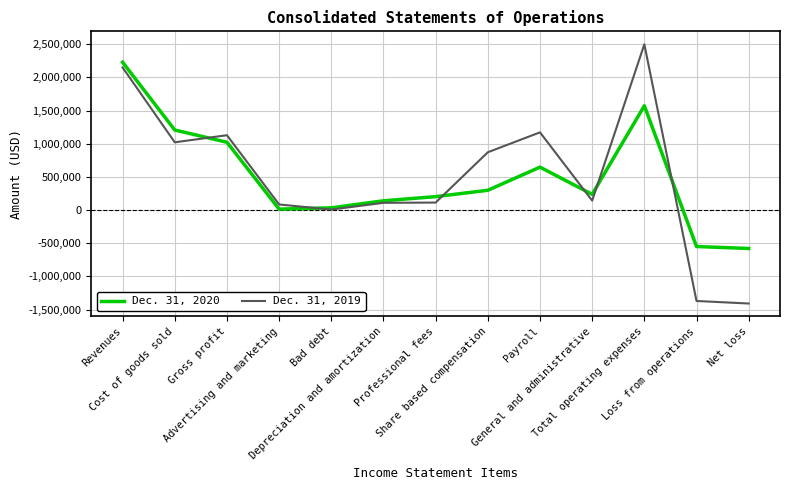

How many series are shown in this chart?

2